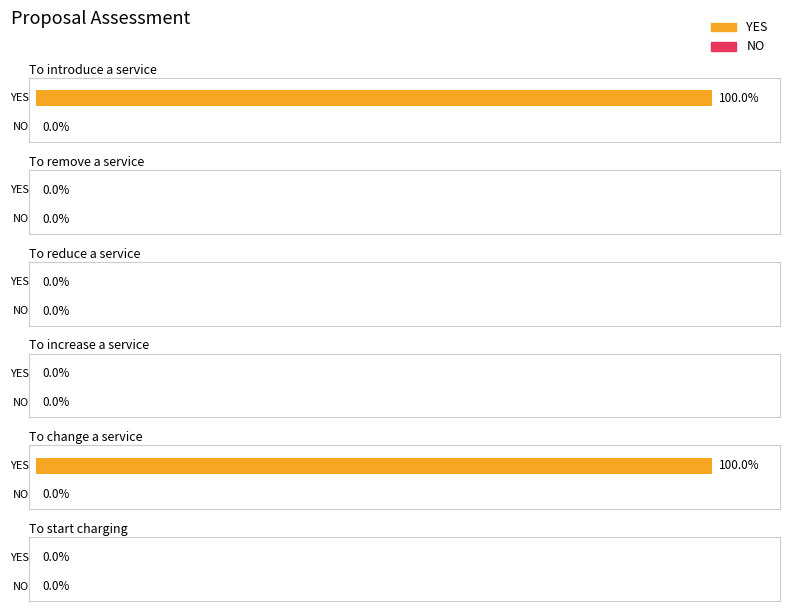

Which series has the widest spread of values?

YES